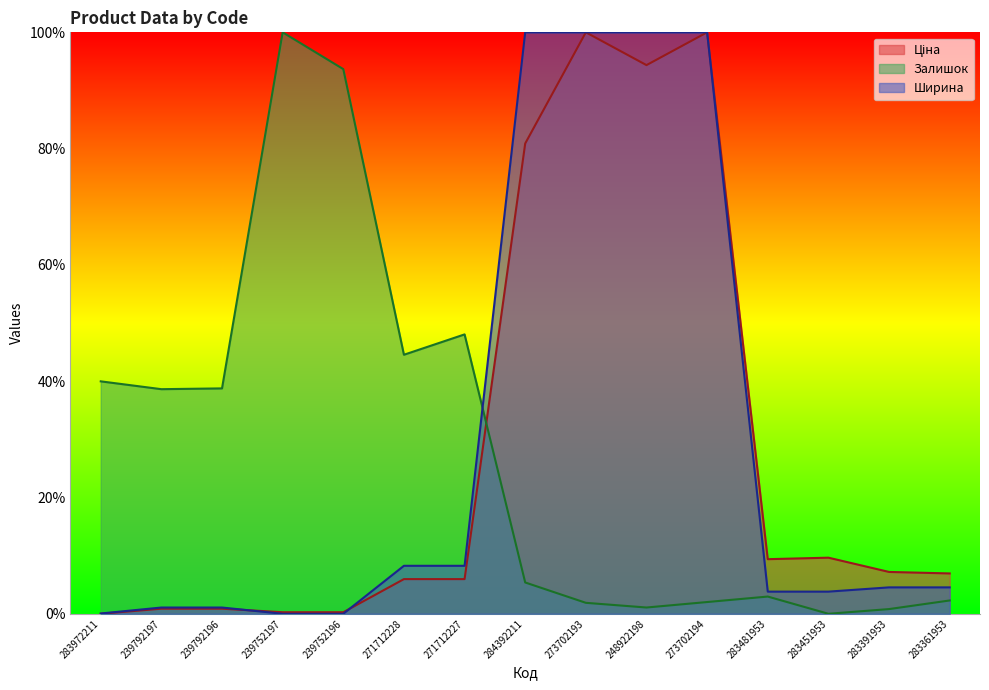

What is the maximum value for Залишок?

100.0